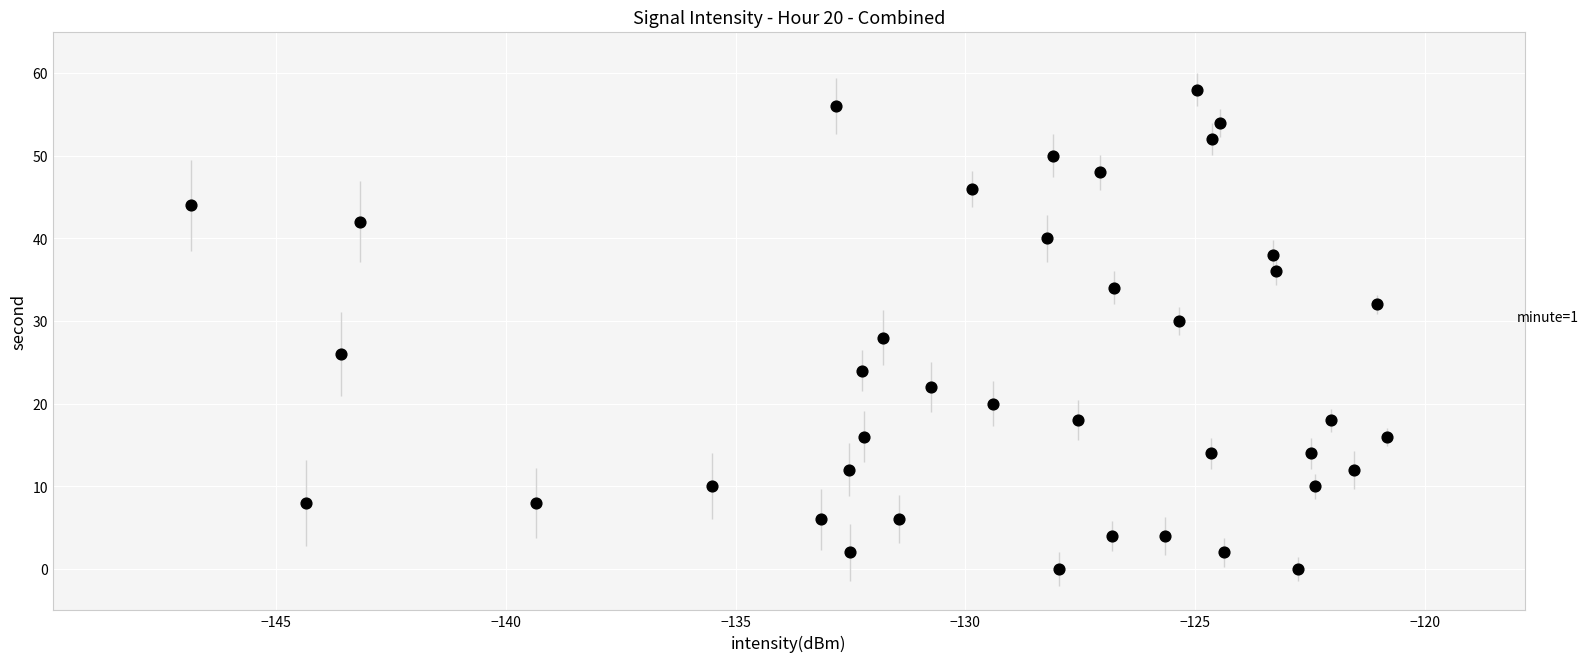

What is the range of Y values (max minus min)?

58